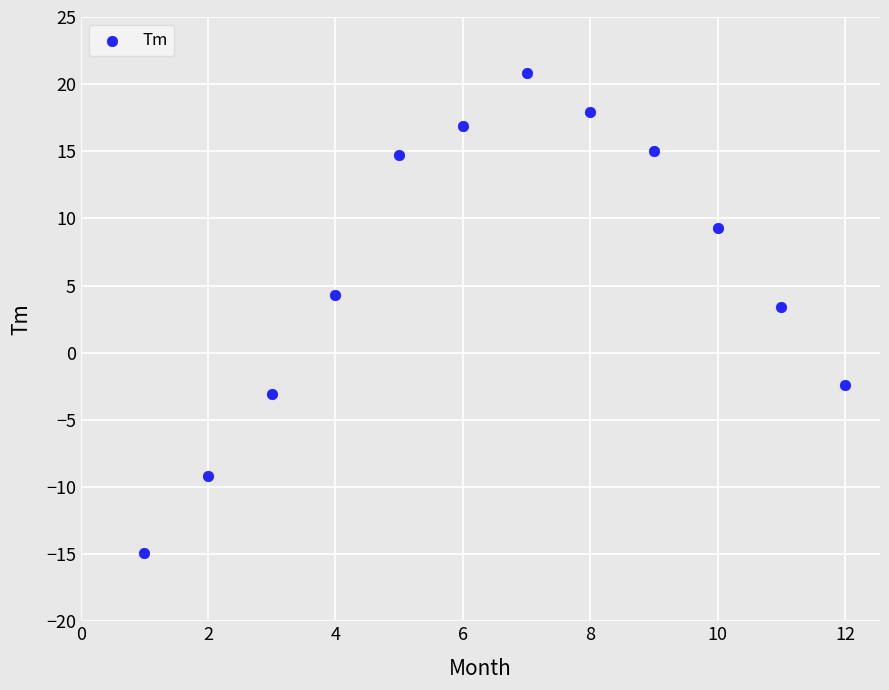

What is the average X value?

6.5